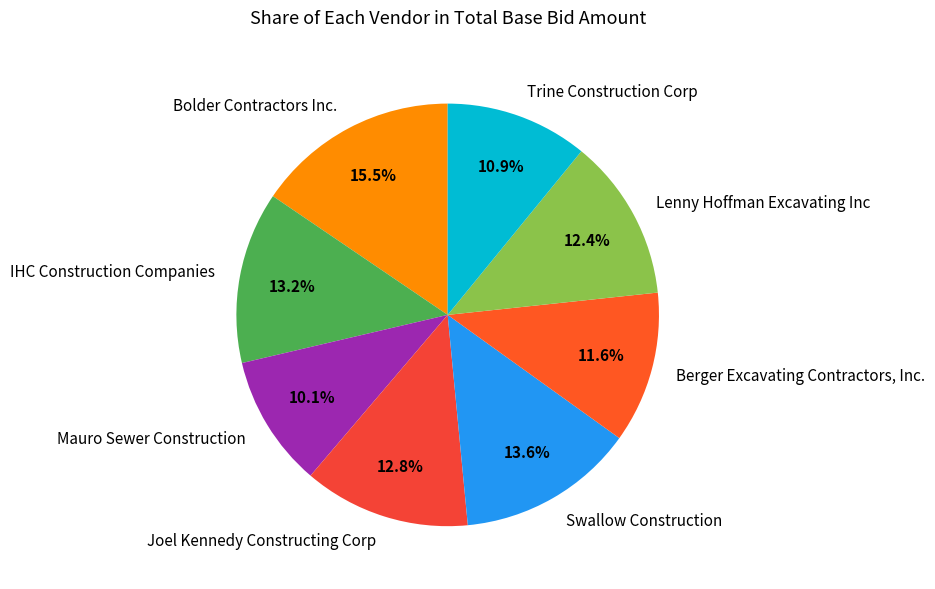

Is there a majority slice in this chart?

No